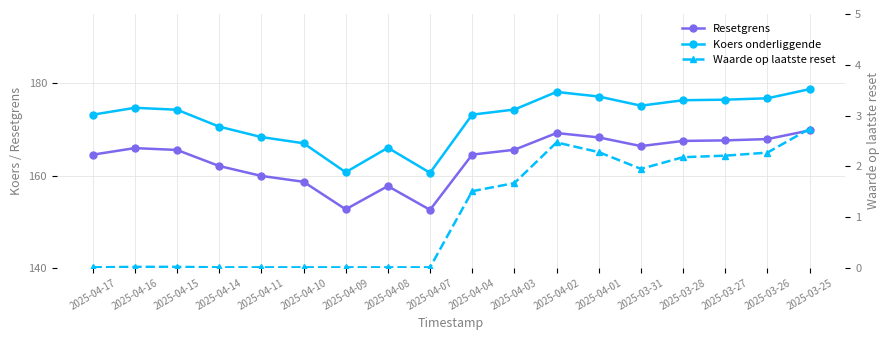

Which series has the widest spread of values?

Koers onderliggende